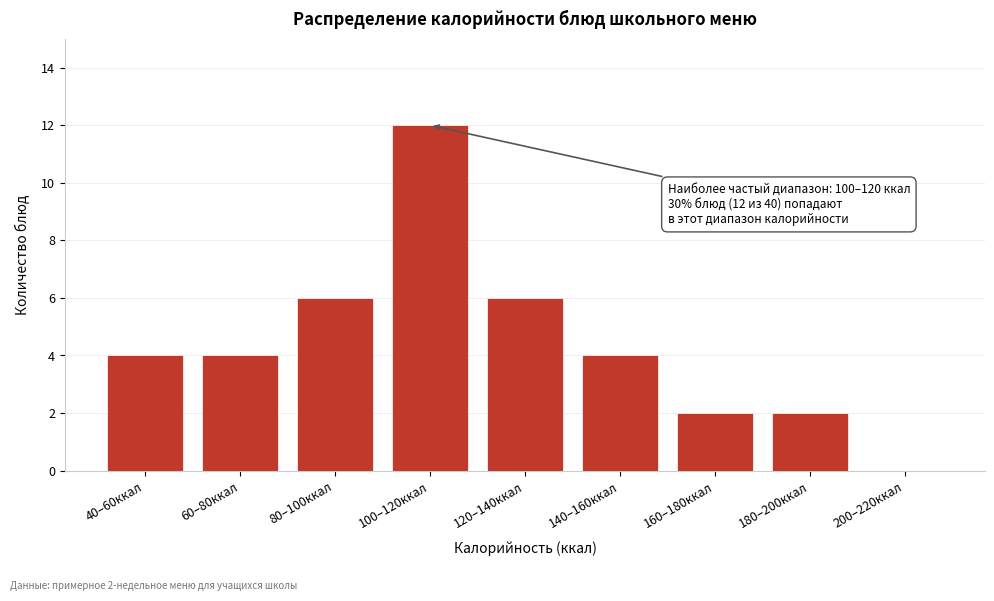

Reading left to right, list all the values displayed in this chart.

40–60ккал=4	60–80ккал=4	80–100ккал=6	100–120ккал=12	120–140ккал=6	140–160ккал=4	160–180ккал=2	180–200ккал=2	200–220ккал=0